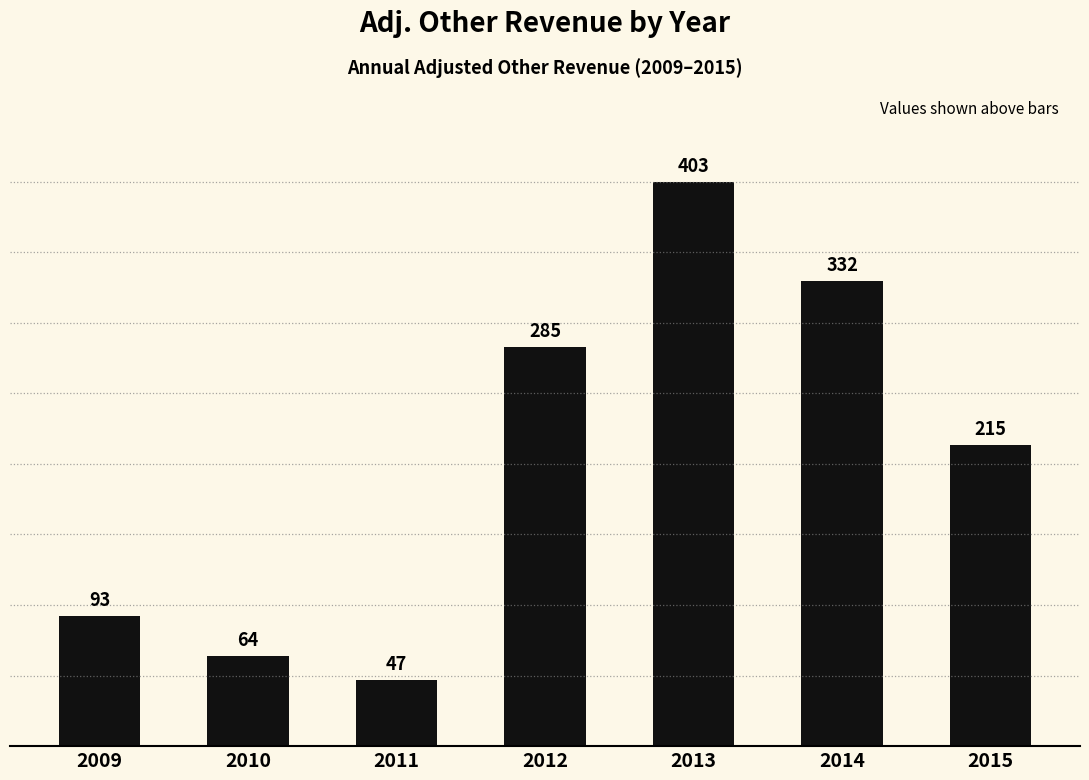

At which label is the value closest to 225?

2015